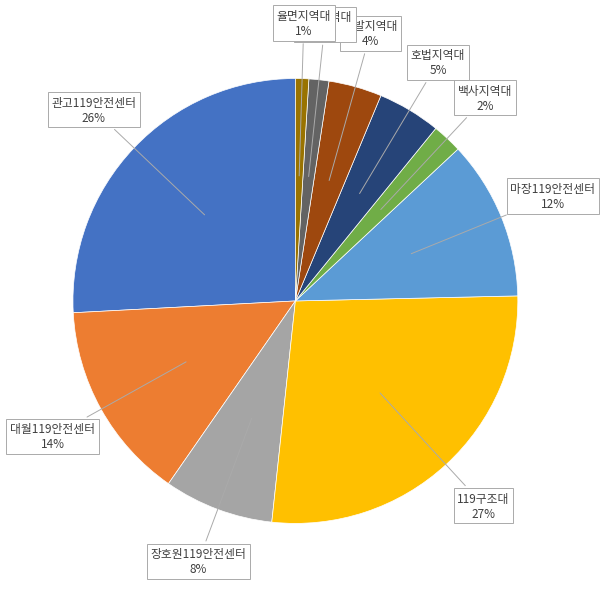

To the nearest percent, what is the average slice percentage?

10%